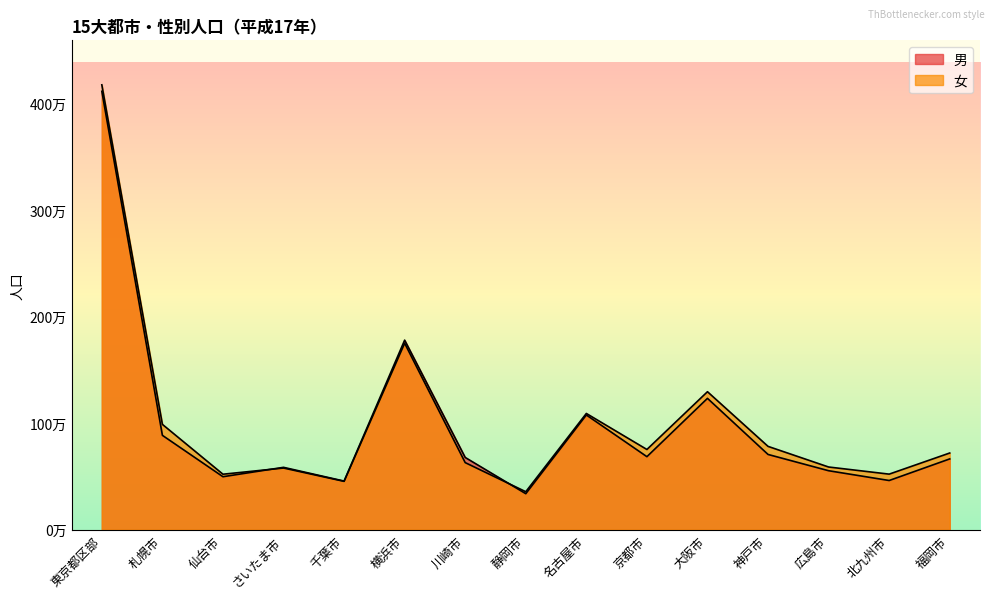

What is the approximate value of 男 at 福岡市, to the nearest 50?

664600